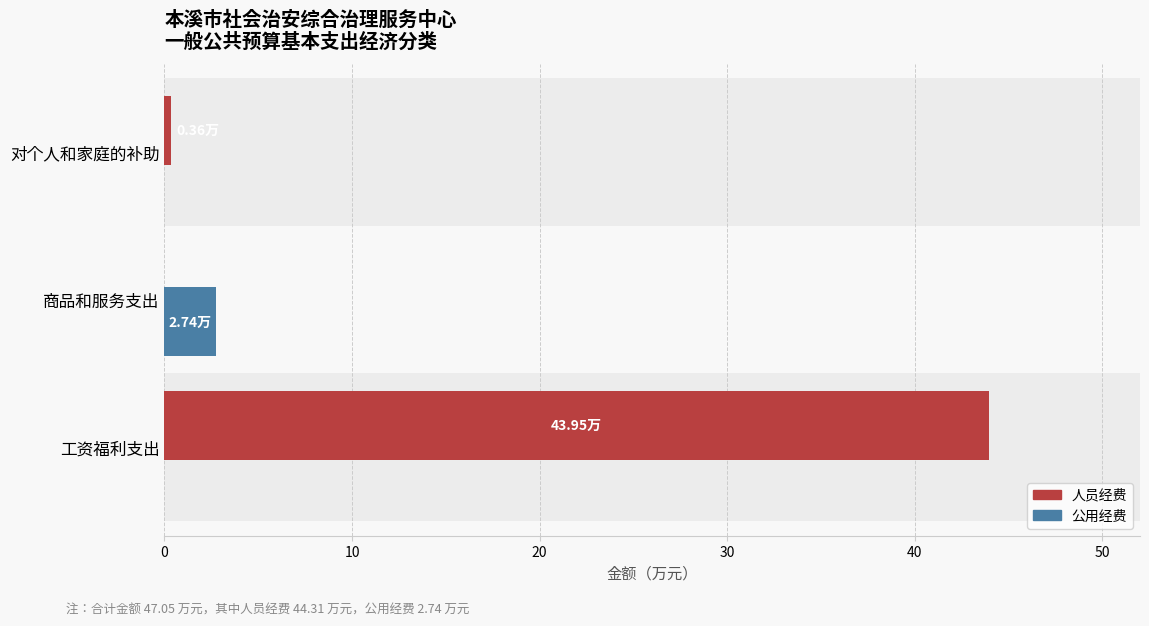

What is the sum of the 人员经费 values at 工资福利支出 and 商品和服务支出?

44.0